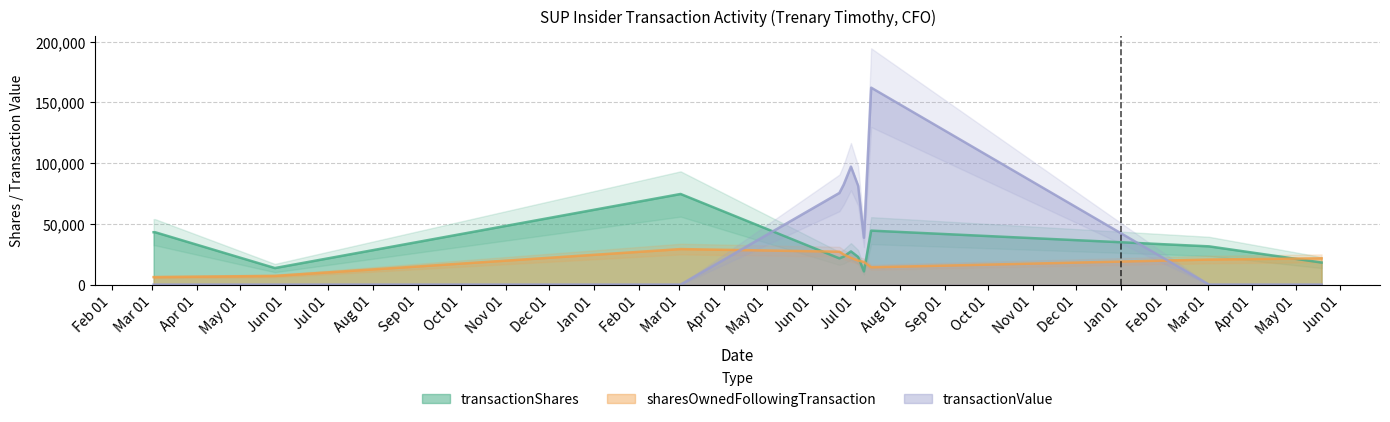

Reading right to left, extract all data points from this chart.

transactionShares: 2024-05-19=18145.0	2024-03-02=31484.0	2023-07-12=44427.0	2023-07-07=10871.0	2023-07-03=22755.0	2023-06-28=27331.0	2023-06-23=23045.0	2023-06-20=21571.0	2023-03-02=74604.0	2022-05-25=13611.0	2022-03-03=43119.0	2022-03-02=43119.0
sharesOwnedFollowingTransaction: 2024-05-19=21626.0	2024-03-02=20602.7	2023-07-12=14221.1	2023-07-07=18663.8	2023-07-03=19750.9	2023-06-28=22026.4	2023-06-23=24759.5	2023-06-20=27064.0	2023-03-02=29221.1	2022-05-25=7129.0	2022-03-03=6157.2	2022-03-02=6157.2
transactionValue: 2024-05-19=0.0	2024-03-02=0.0	2023-07-12=162165.0	2023-07-07=38582.0	2023-07-03=81308.0	2023-06-28=97163.0	2023-06-23=82394.0	2023-06-20=75472.0	2023-03-02=0.0	2022-05-25=0.0	2022-03-03=0.0	2022-03-02=0.0